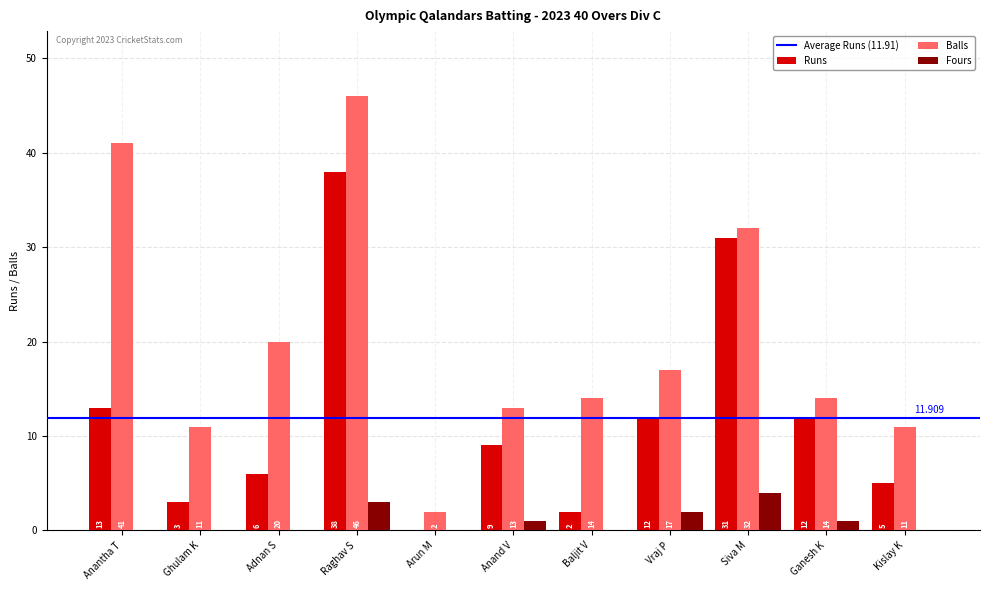

At which category is the sum across all series the highest?

Raghav S